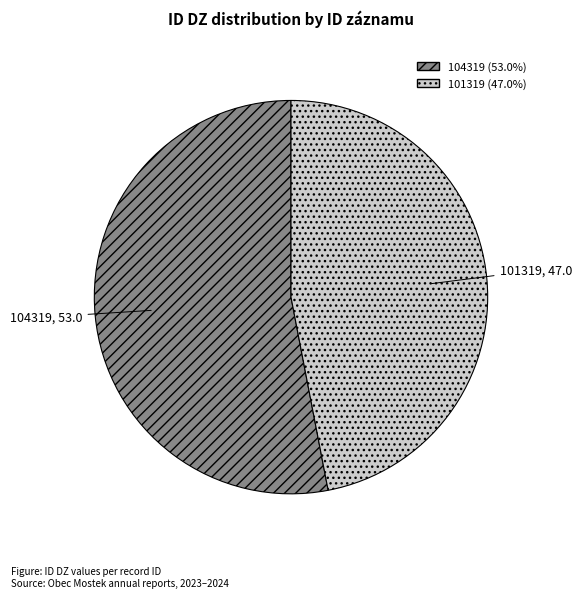

Approximately how many times larger is the value at 101319 compared to 104319?

0.9